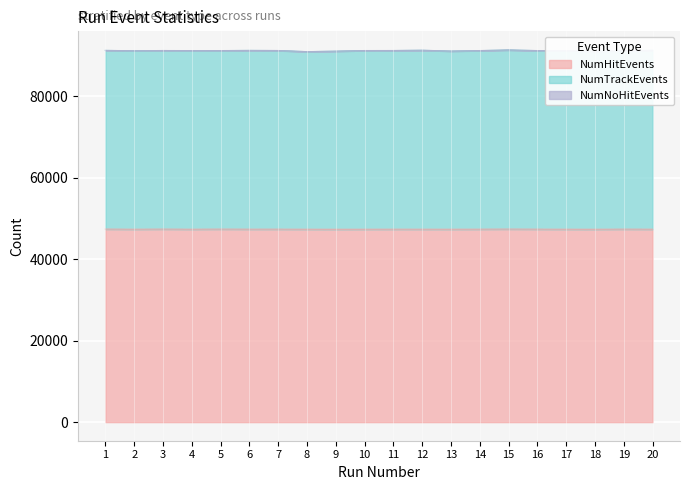

How many data points in NumTrackEvents are less than 91206?

10